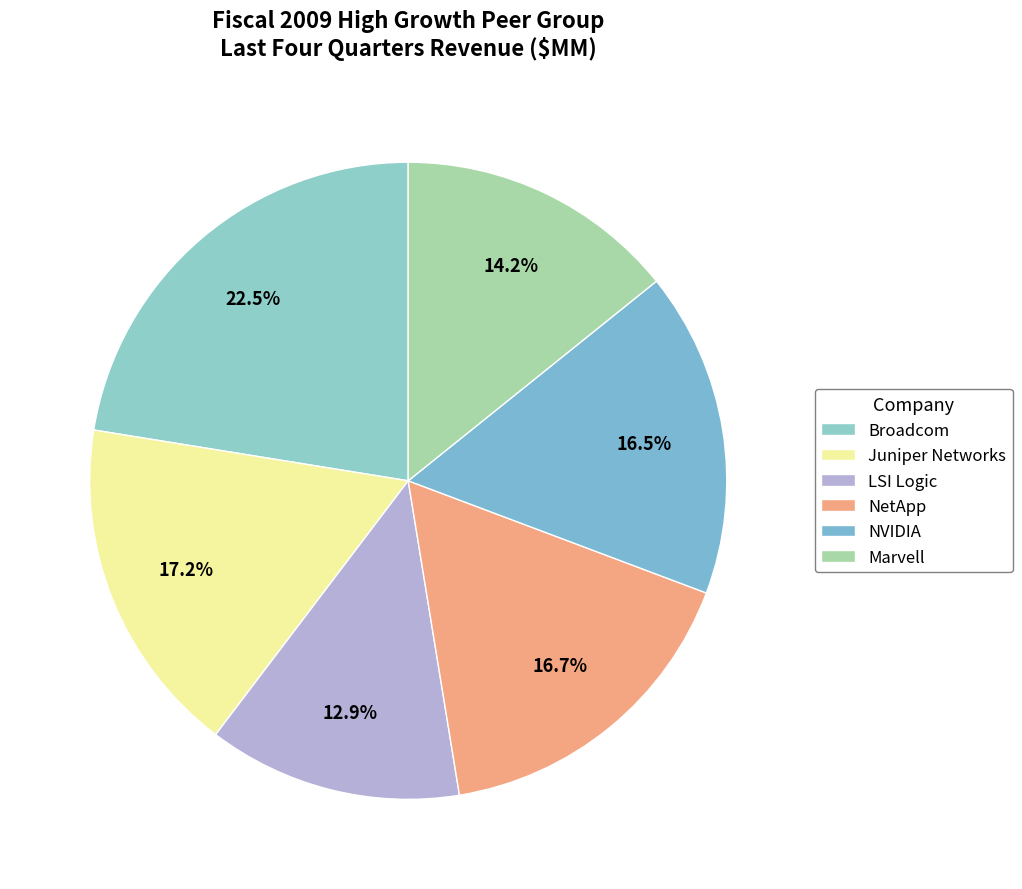

To the nearest percent, what percentage of the pie is Broadcom?

22%